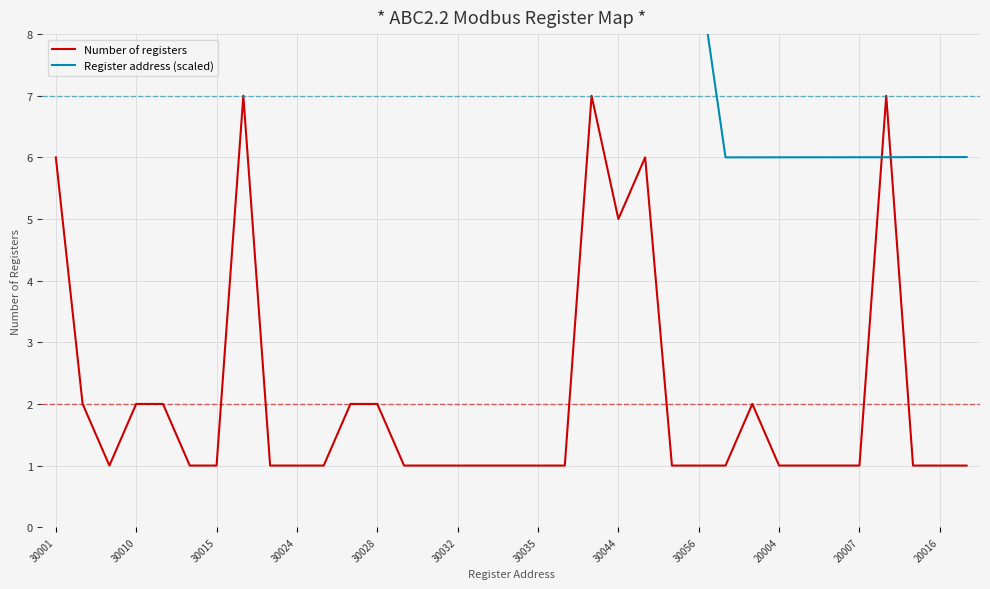

What is the maximum value for Number of registers?

7